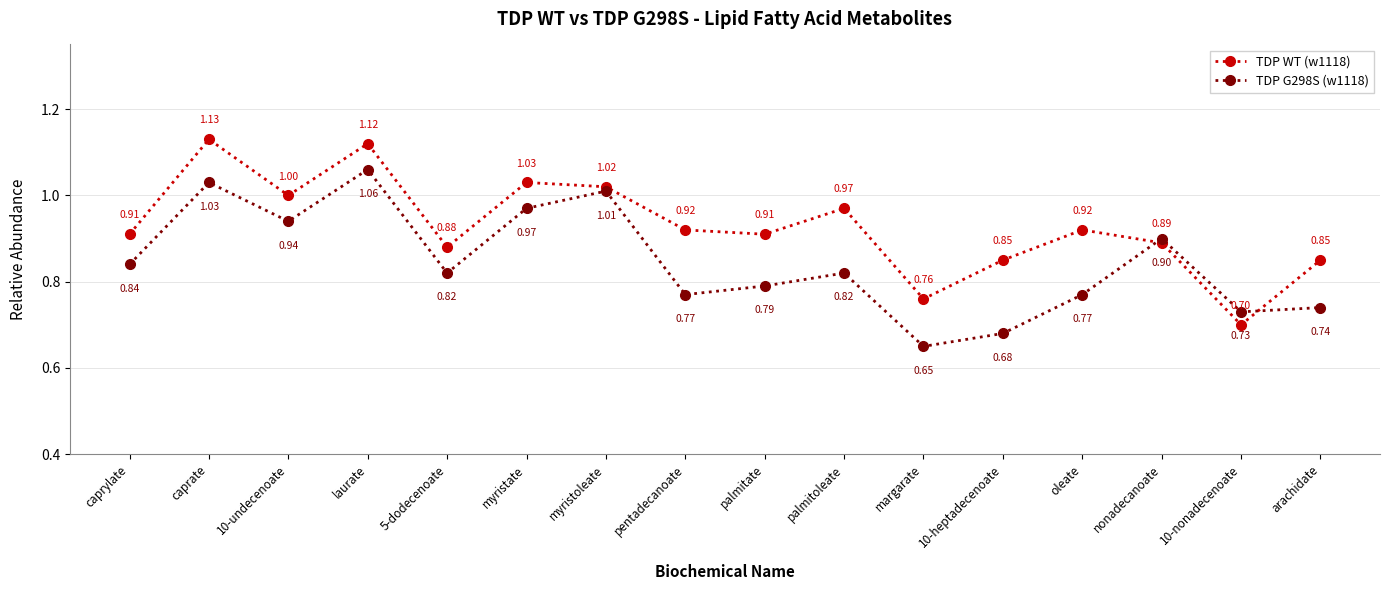

Count the number of data series in this chart.

2